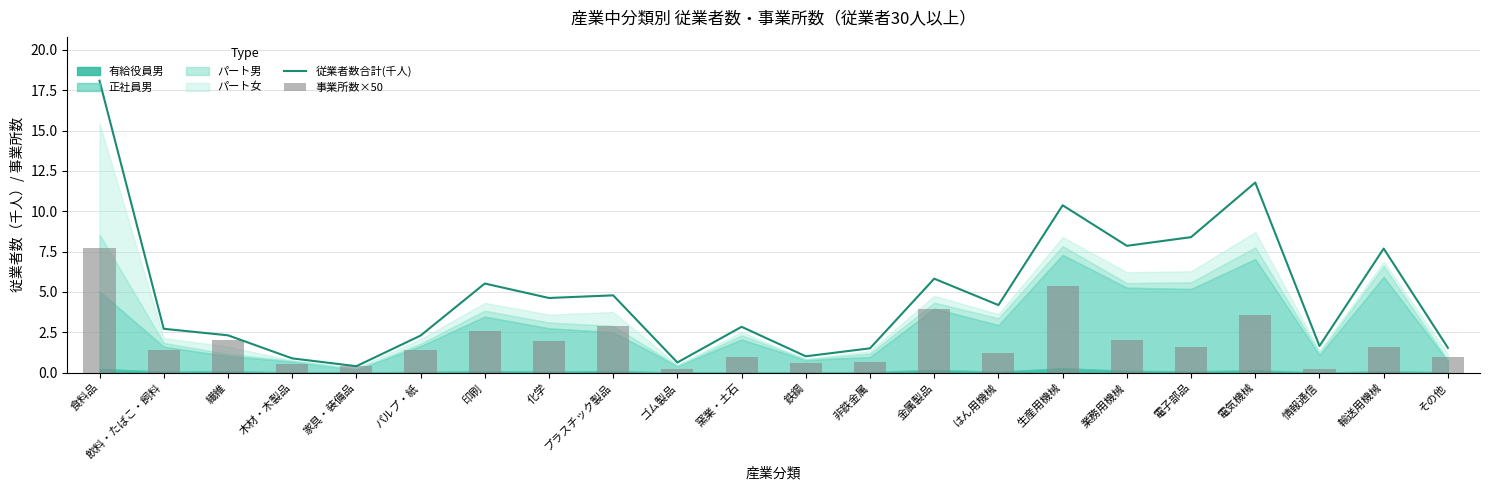

Are the bars grouped side by side (vs. stacked)?

Yes